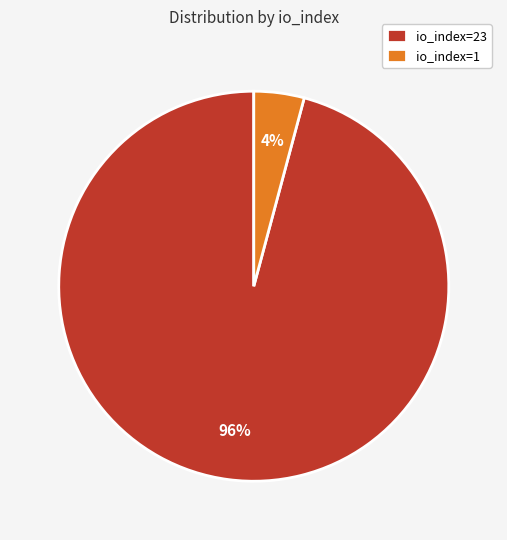

Rank the categories by value from highest to lowest.

io_index=23, io_index=1